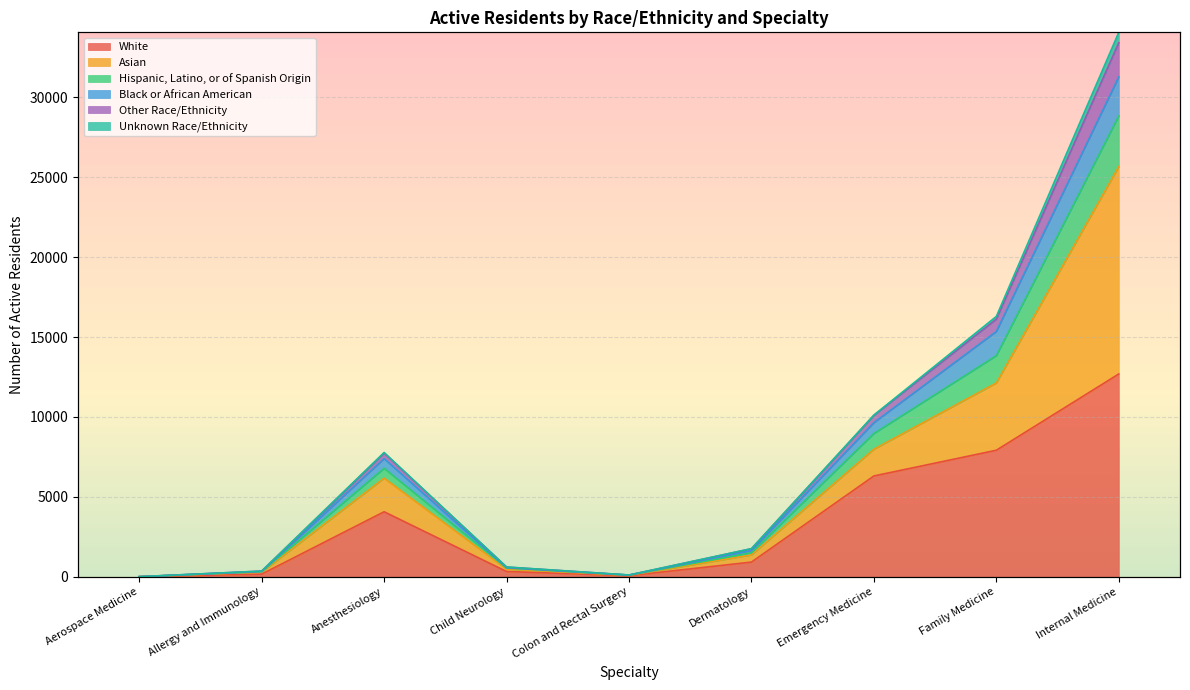

Where is Other Race/Ethnicity nearest to the value 17036?

Family Medicine